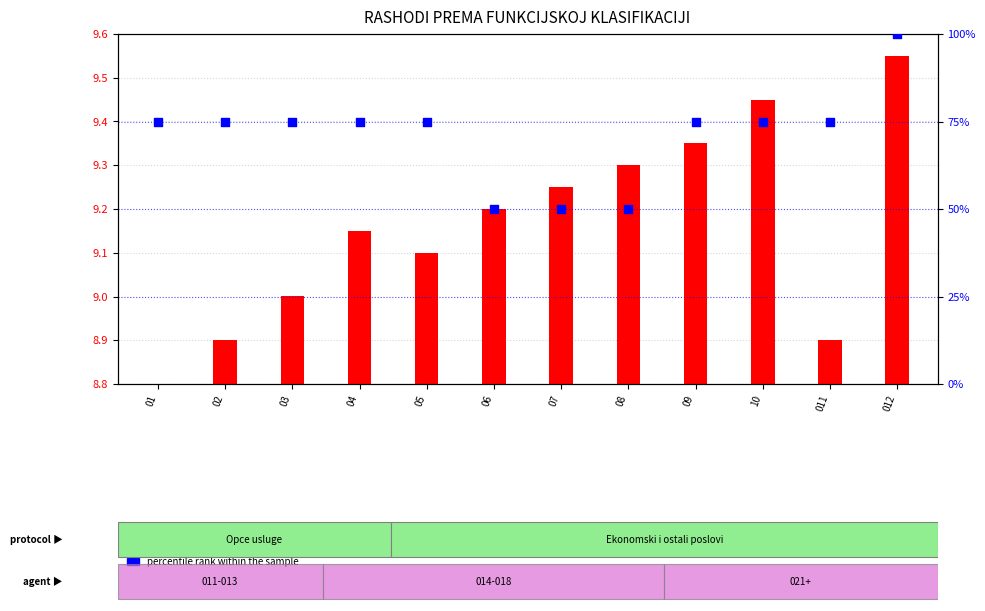

What is the ratio of the value at 04 to the value at 05?

1.0